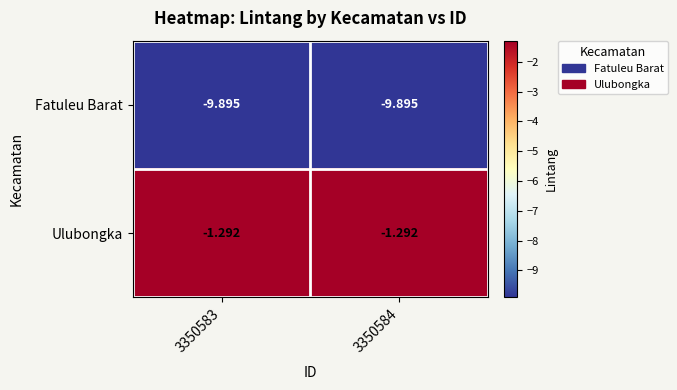

What is the difference between the highest and lowest values at 3350584?

8.6